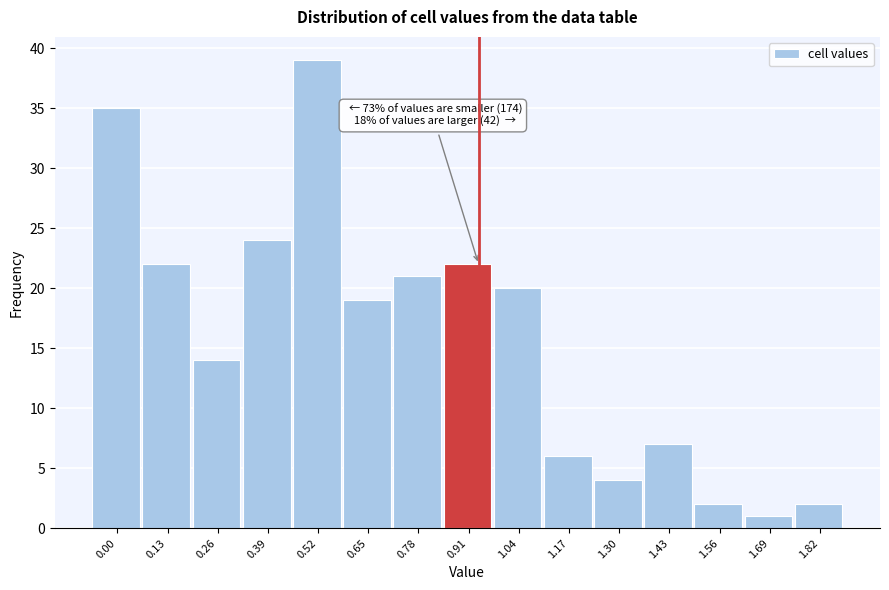

Reading left to right, transcribe all the data shown in this chart.

35	22	14	24	39	19	21	22	20	6	4	7	2	1	2